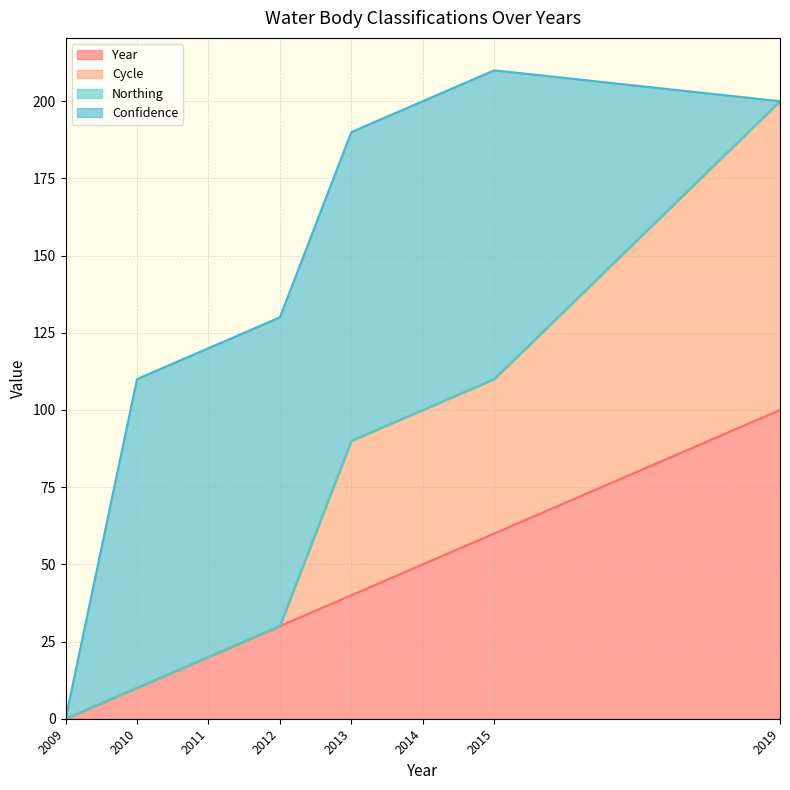

True or false: Year has a value of 20 at 2011.

True